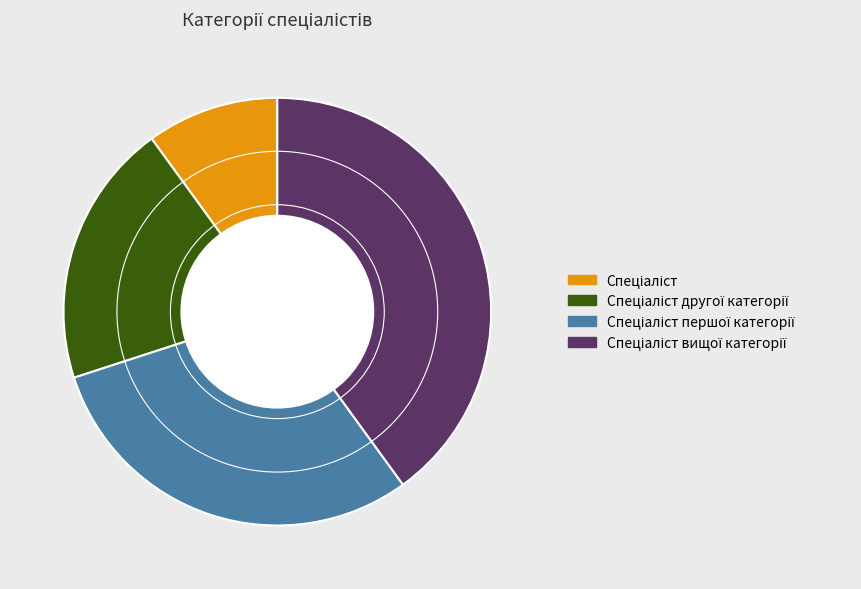

Is there any slice that represents more than half of the pie?

No